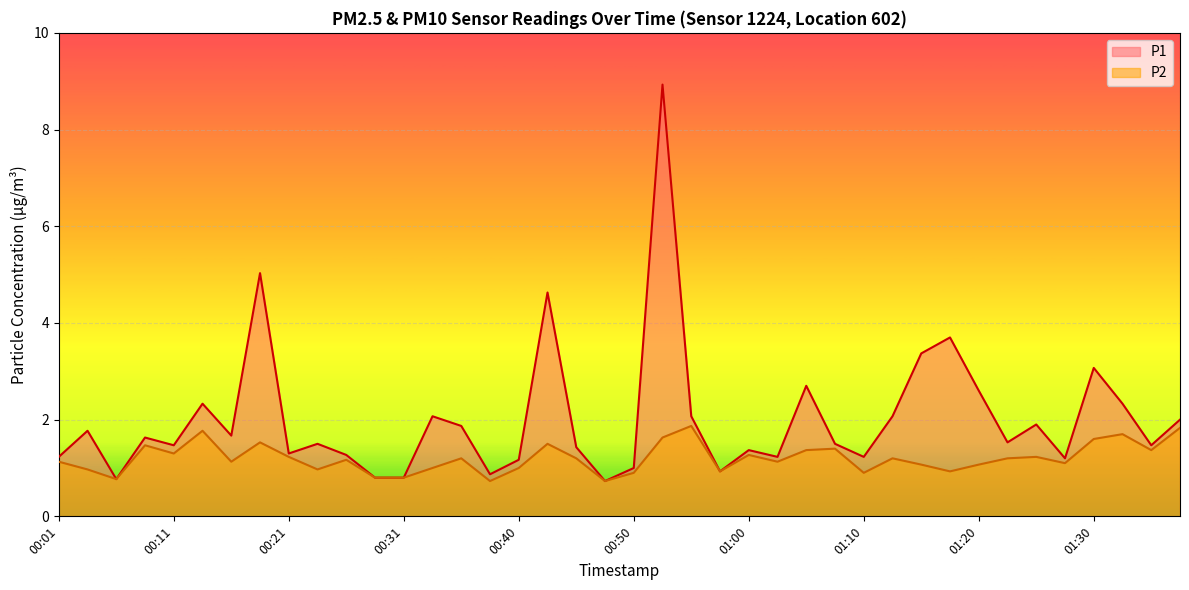

Is it true that P2 equals 1.2 at 00:35?

True